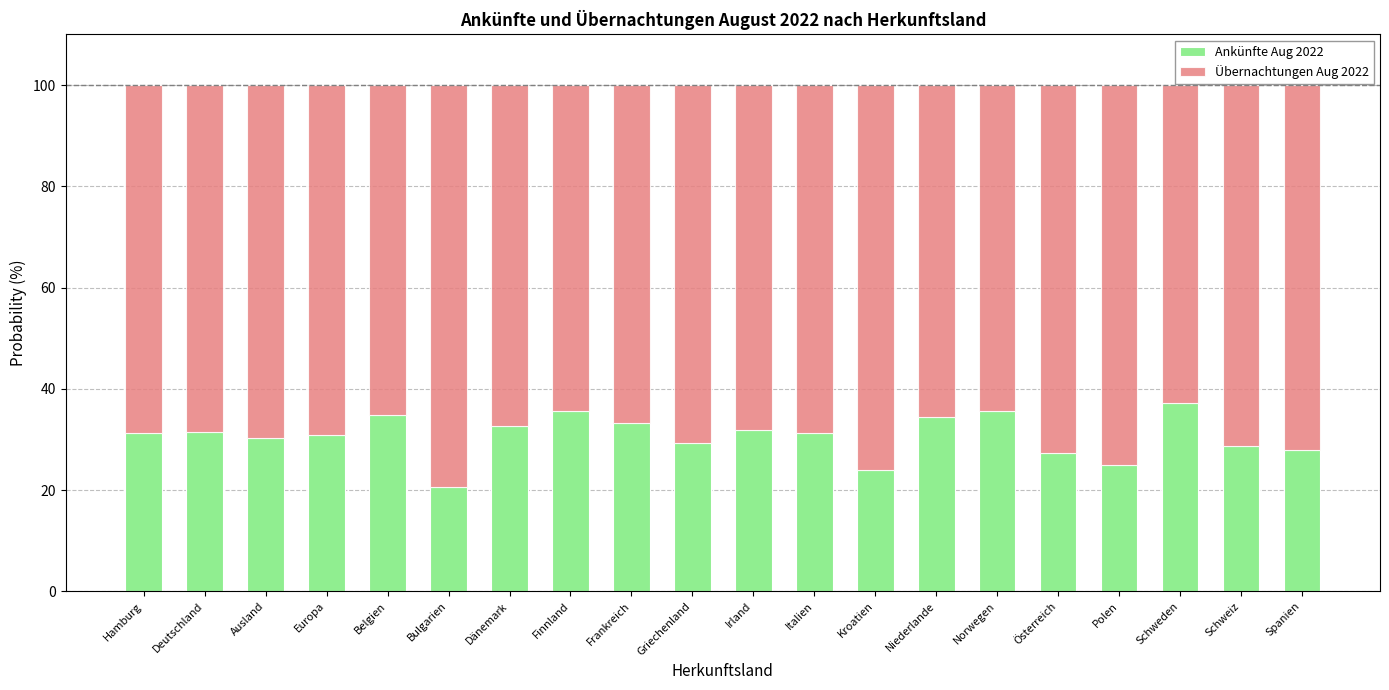

What is the total value across all series at Europa?

100.0